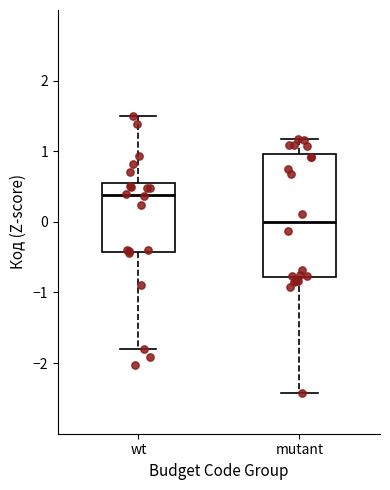

Where is the upper edge of the box for mutant on the y-axis? The values are not printed on the chart, so give them approximately, as read against the axis.

1.0